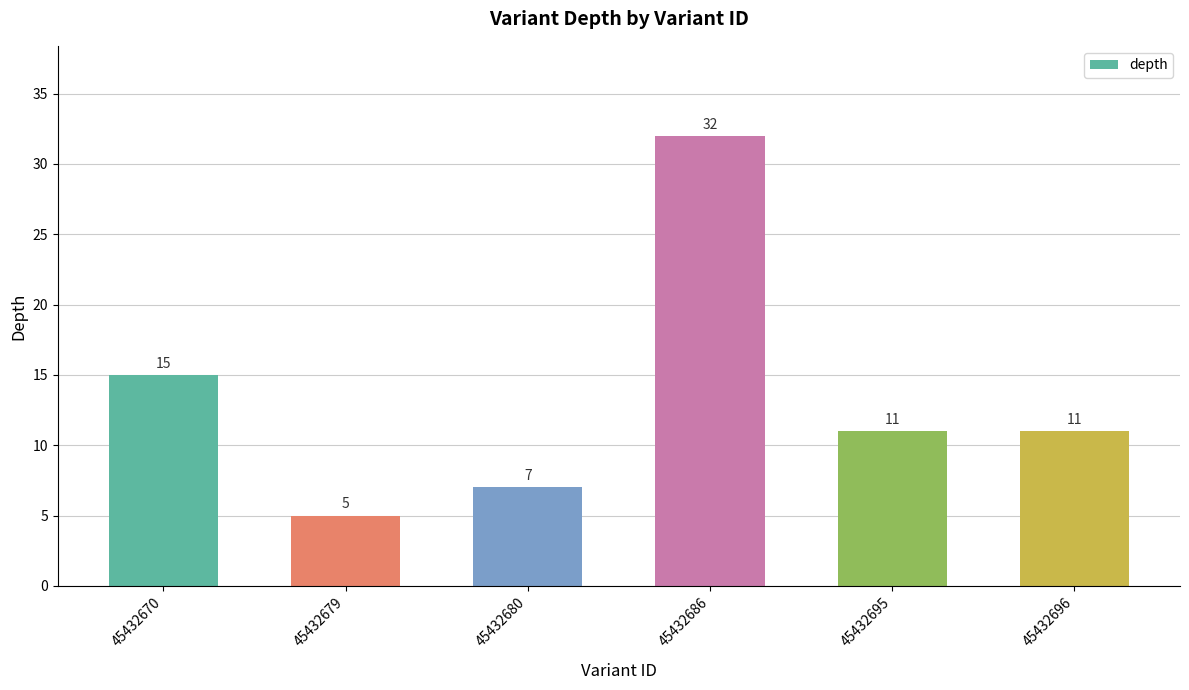

True or false: the data shows 17 at 45432696.

False